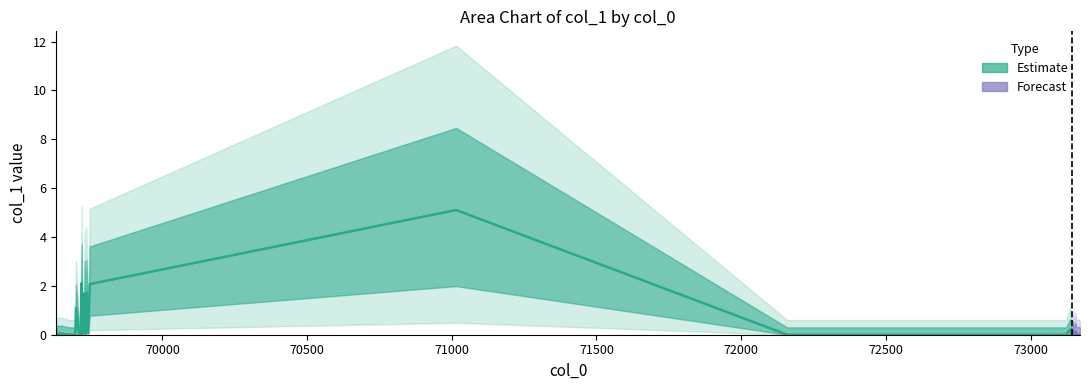

What is the difference between the values at 69721 and 73145?

2.1